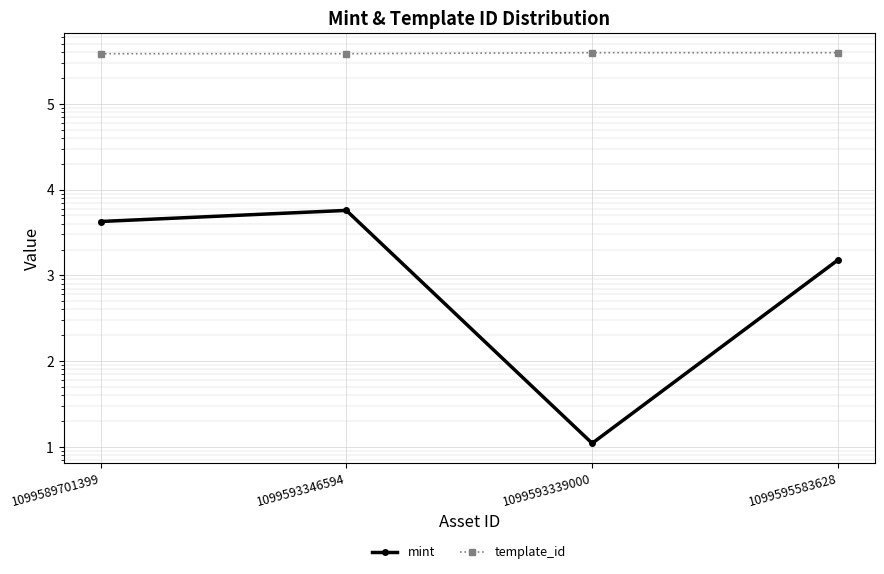

How many lines are shown in the chart?

2